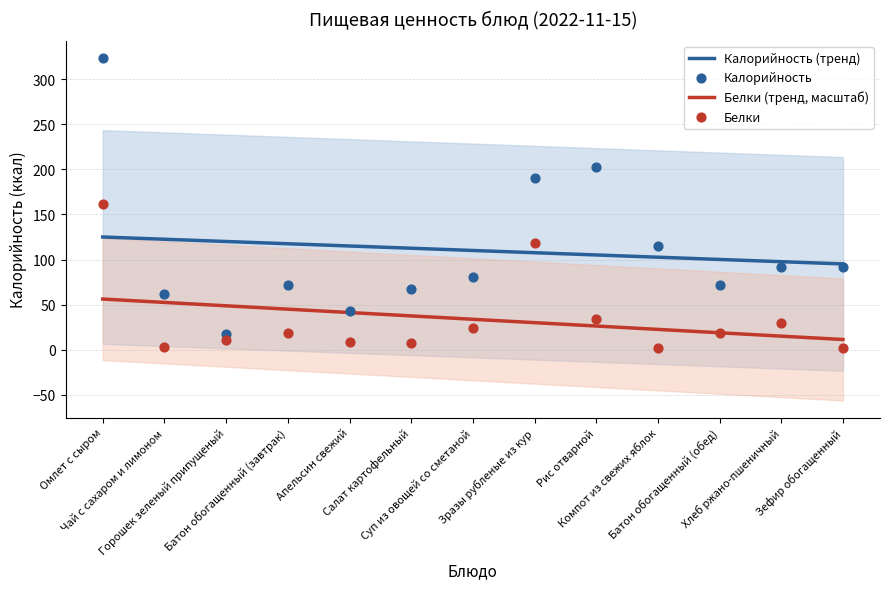

Which series contains the highest Y value?

Калорийность